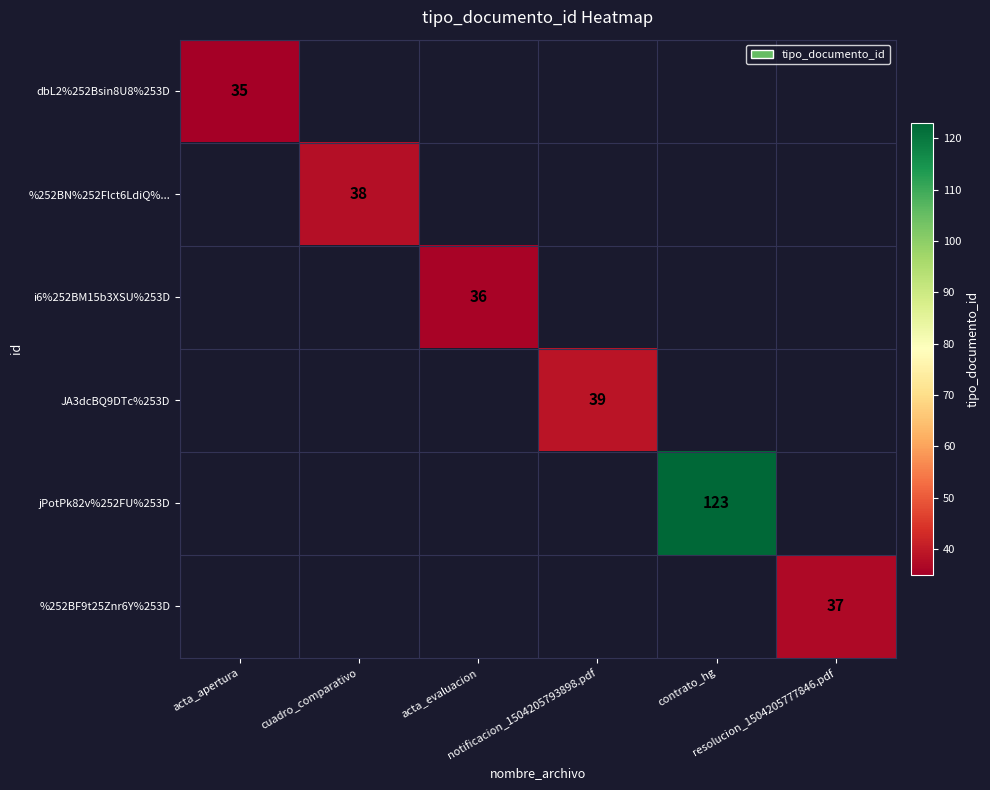

Is the value of i6%252BM15b3XSU%253D at acta_apertura greater than the value of dbL2%252Bsin8U8%253D at acta_apertura?

No